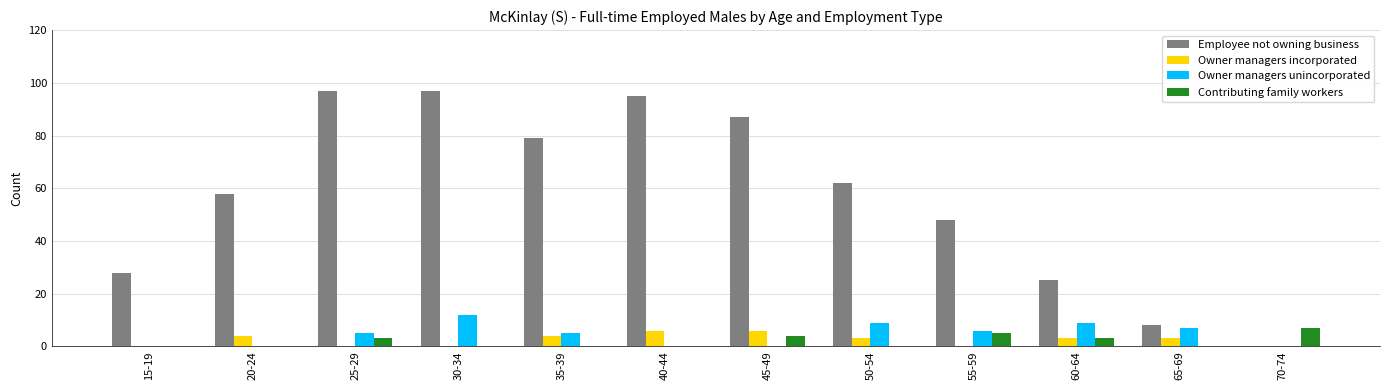

How many Owner managers incorporated values are between 0 and 4?

10